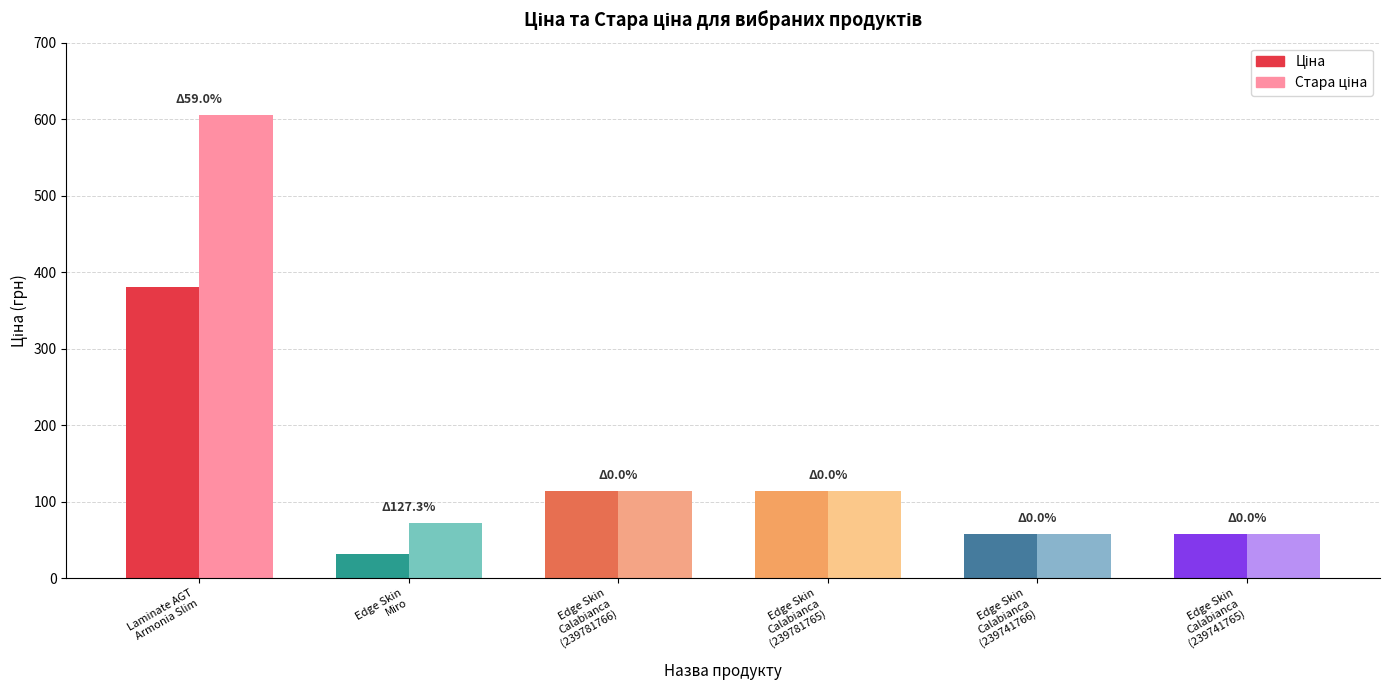

Reading right to left, what are all the values shown in this chart?

Ціна: 57.0	57.0	114.1	114.1	31.5	380.4
Стара ціна: 57.0	57.0	114.1	114.1	71.6	604.9